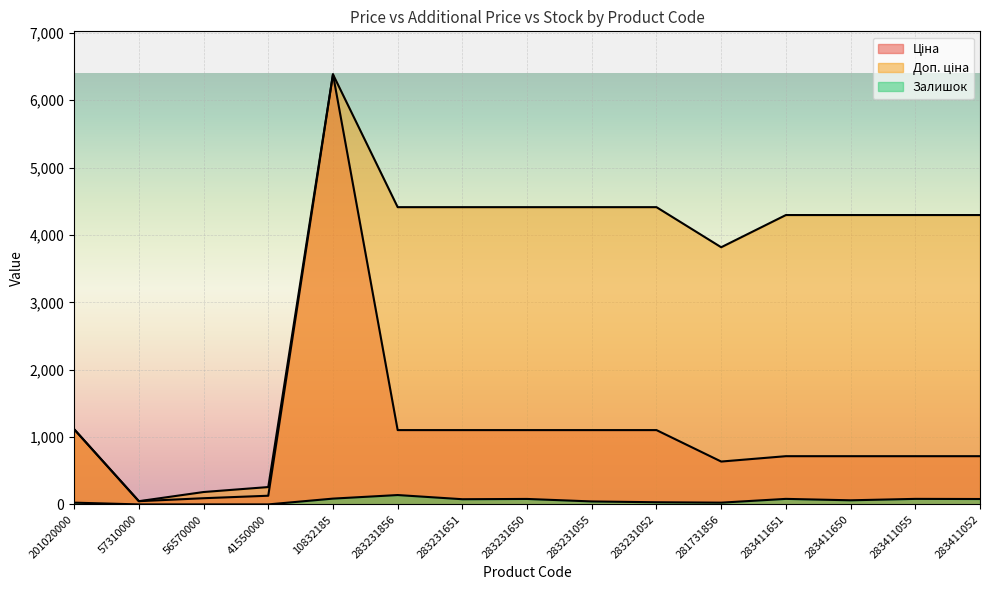

Where is the first local minimum for Доп. ціна?

57310000